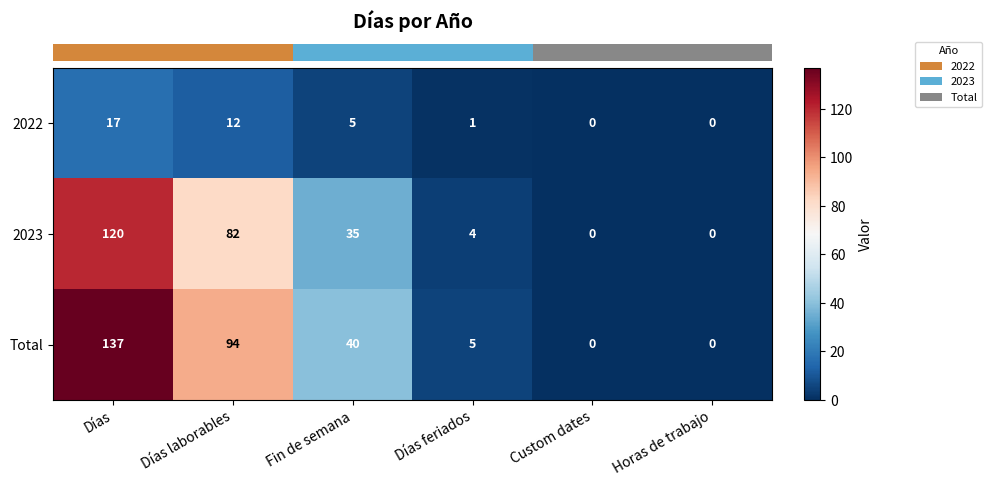

The value of 2022 at Custom dates is 0. True or false?

True